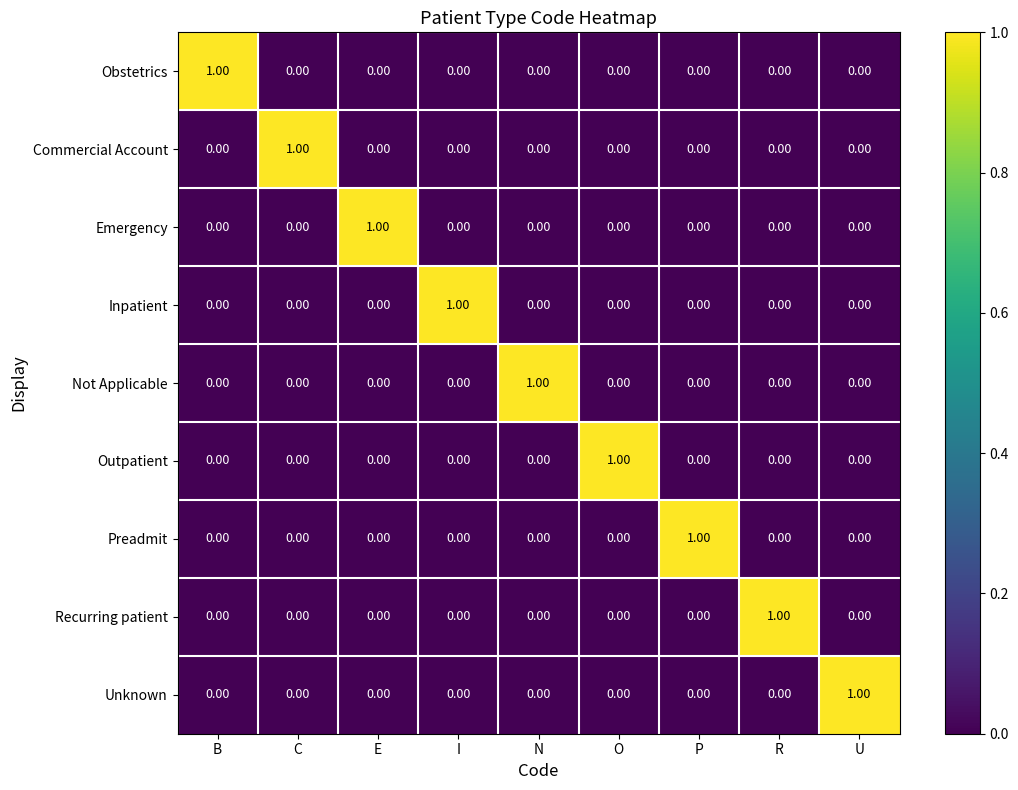

At how many categories does at least one series exceed 0?

9